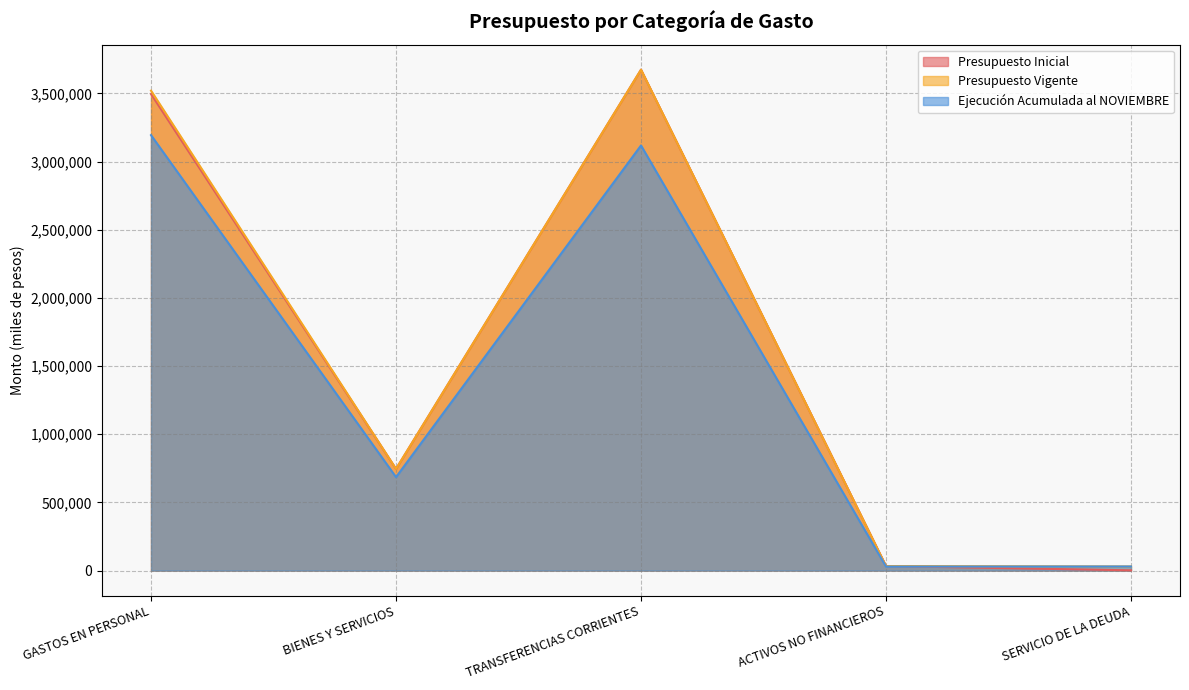

Which series has the largest total across all categories?

Presupuesto Vigente